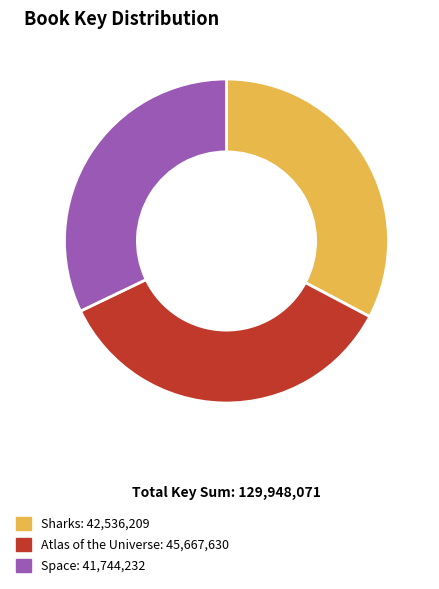

Do Sharks and Atlas of the Universe together represent more than half of the pie?

Yes